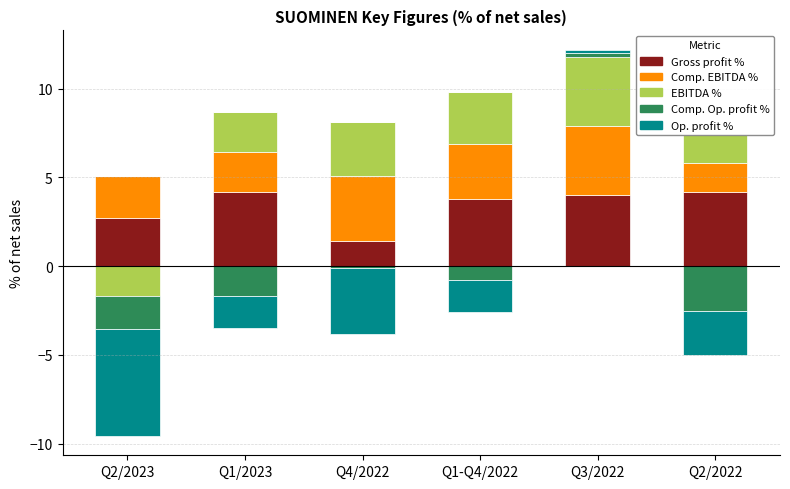

What value does the EBITDA, % of net sales series have at Q3/2022?

3.9